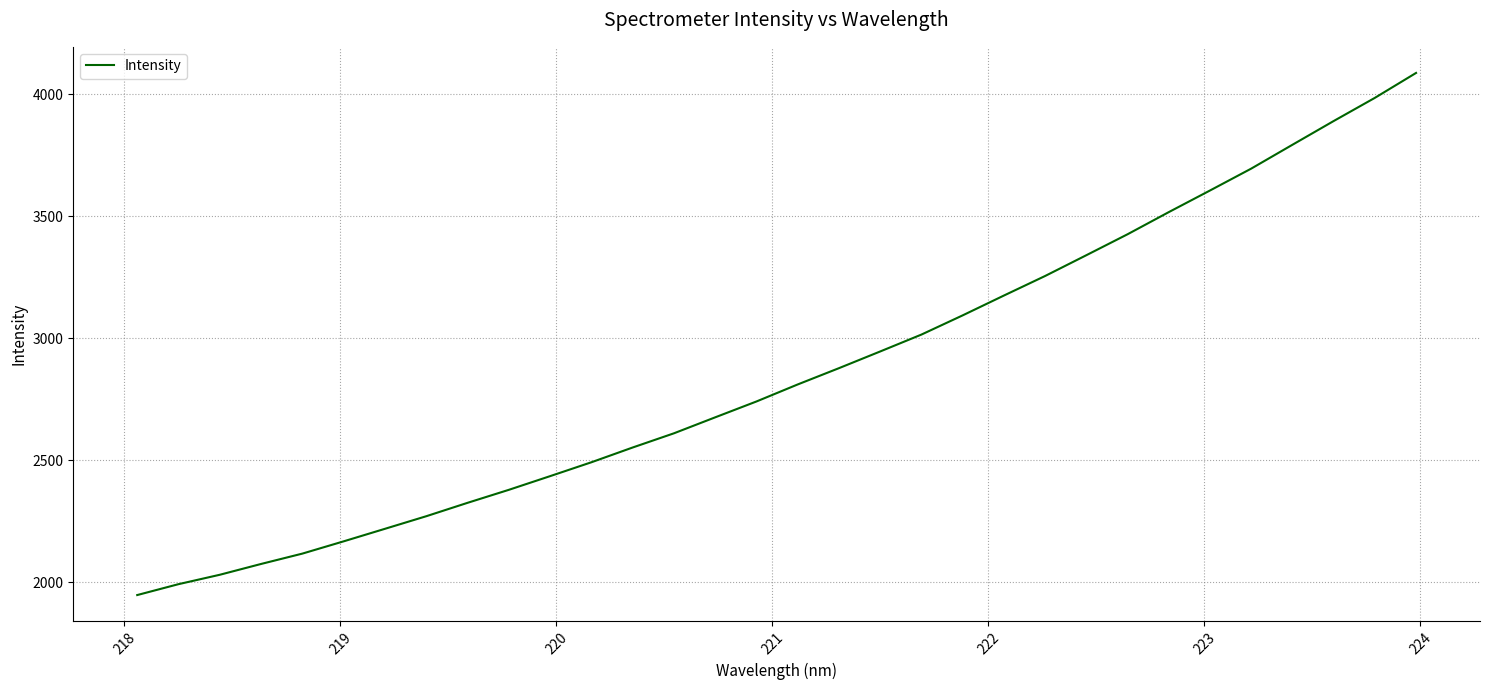

What is the difference between the maximum and minimum values?

2139.6